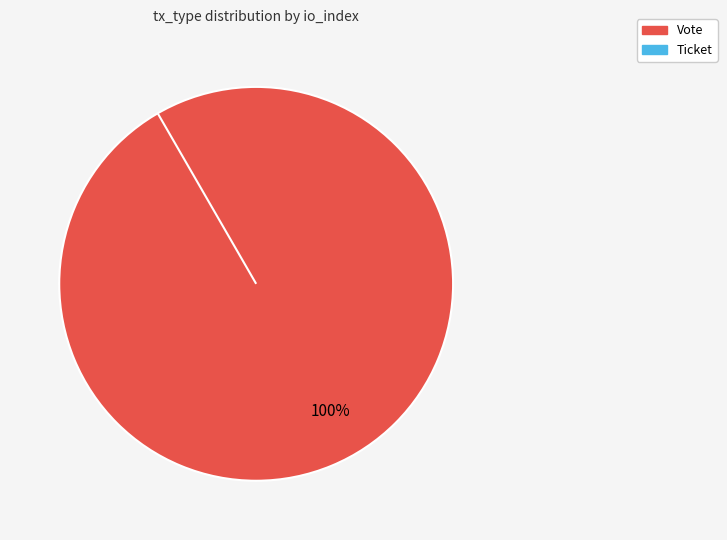

Does any single category account for the majority?

Yes